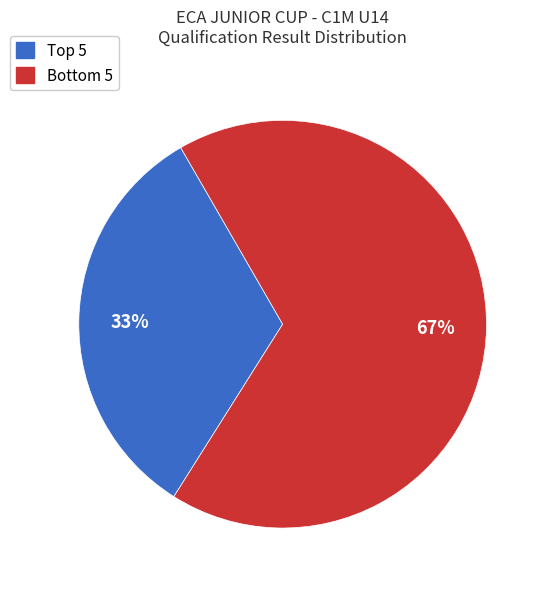

To the nearest percent, what is the average slice percentage?

50%